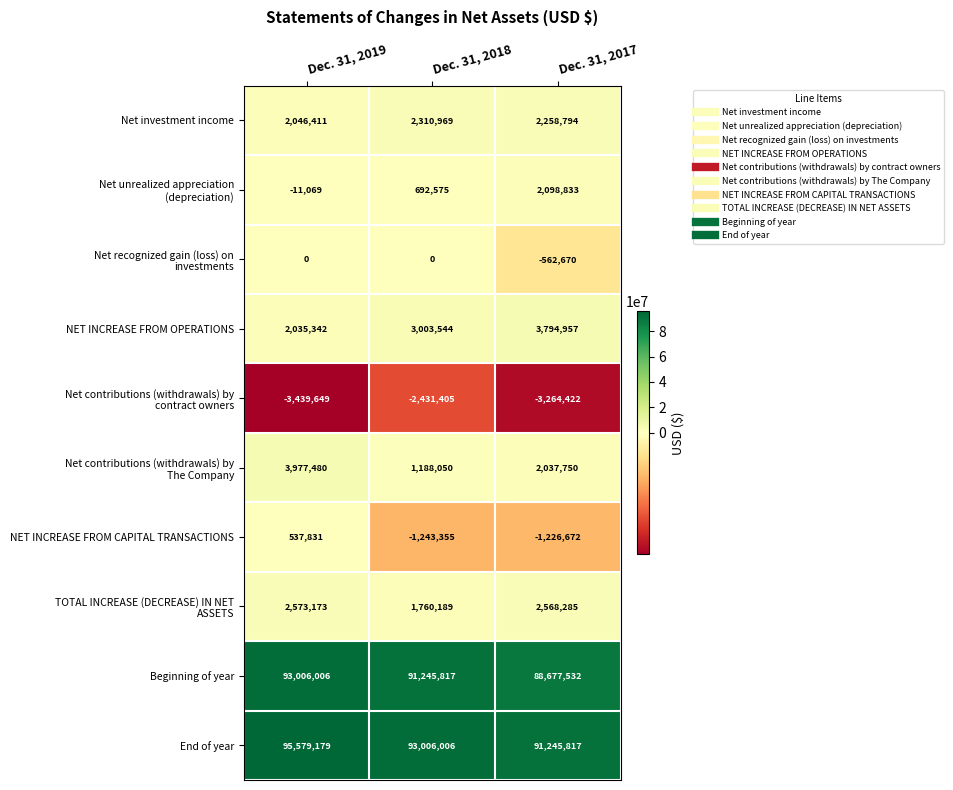

What value does the End of year series have at Dec. 31, 2017?

91245817